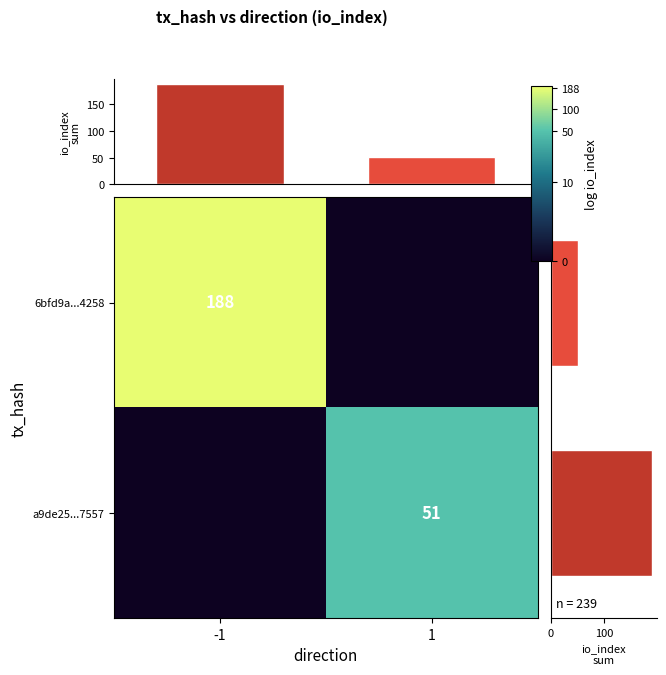

Is the value of column sum at 1 greater than the value of row sum at -1?

No